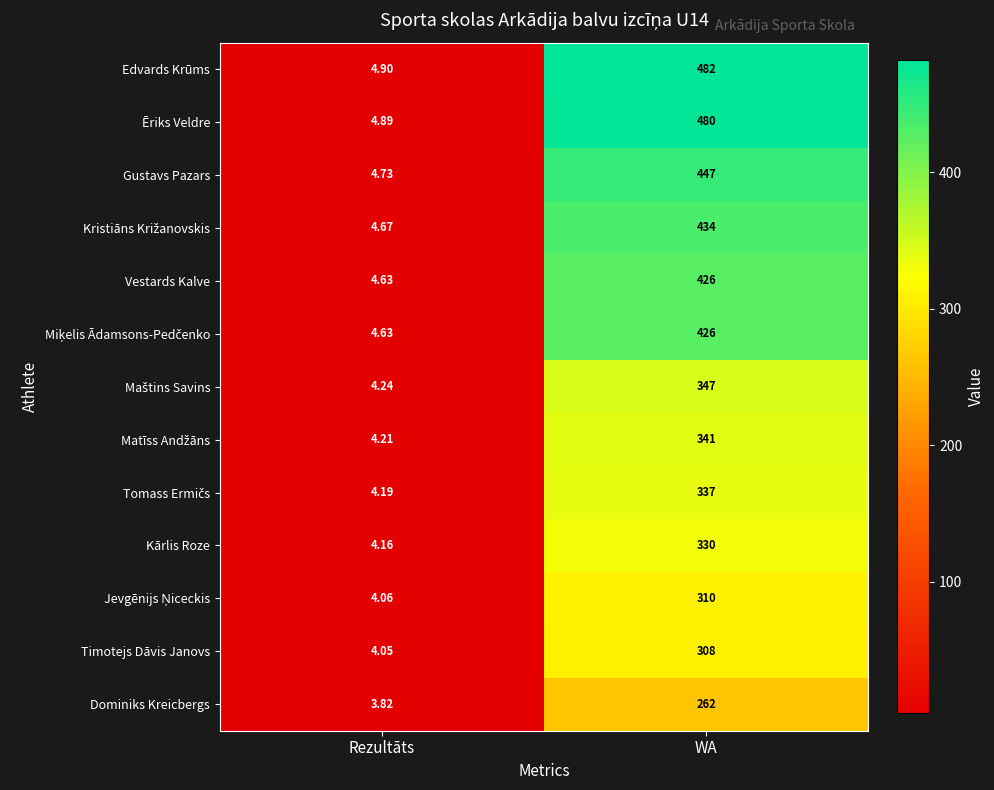

Which category has the lowest value in the Edvards Krūms series?

Rezultāts